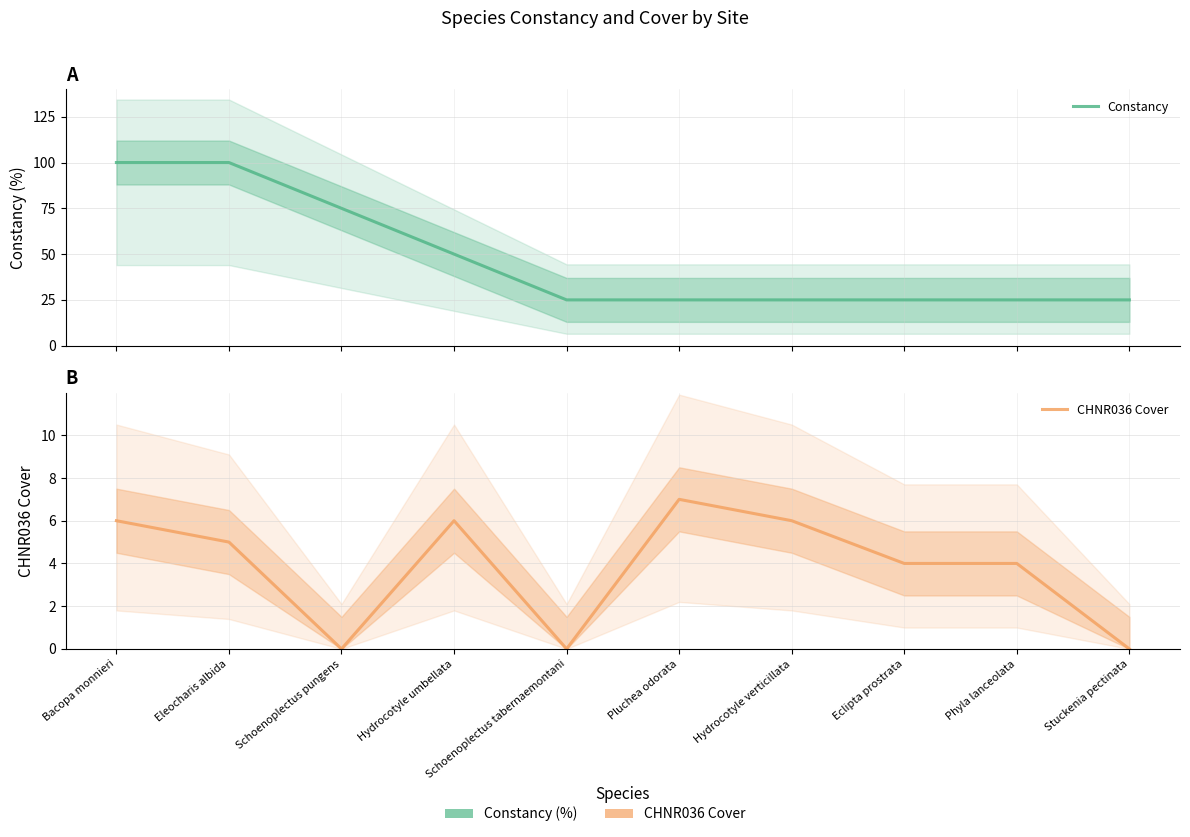

What value does the Constancy series have at Hydrocotyle verticillata?

25